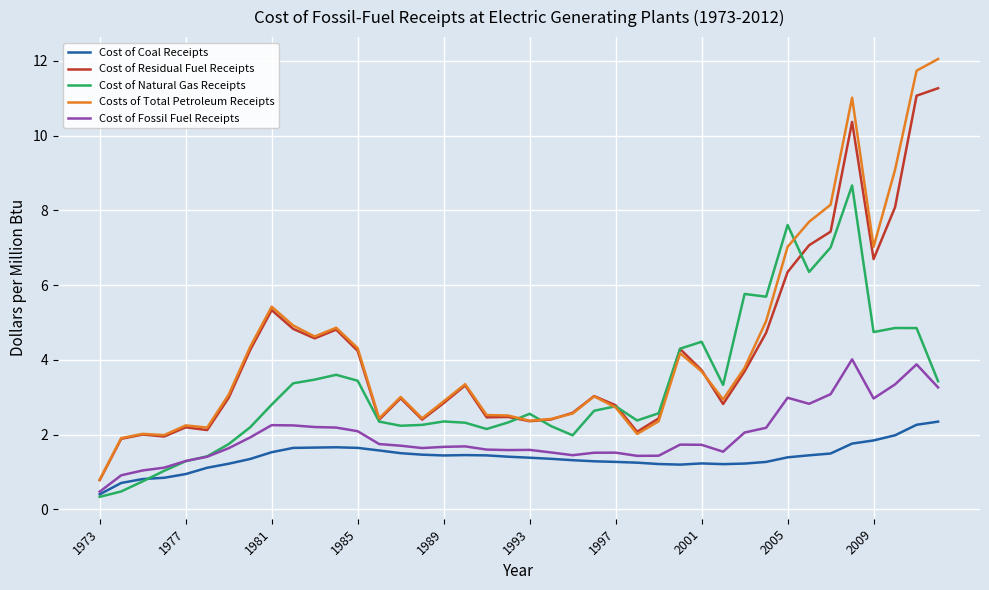

True or false: Cost of Natural Gas Receipts and Cost of Fossil Fuel Receipts intersect in this chart.

True